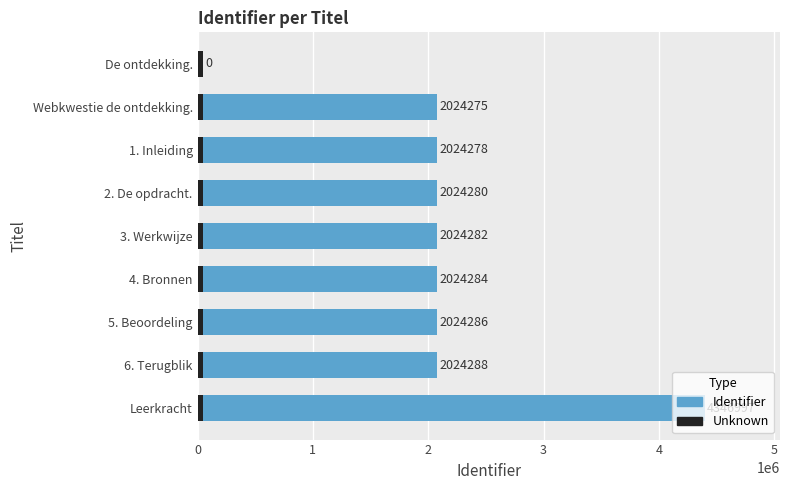

At which category is the sum across all series the highest?

Leerkracht